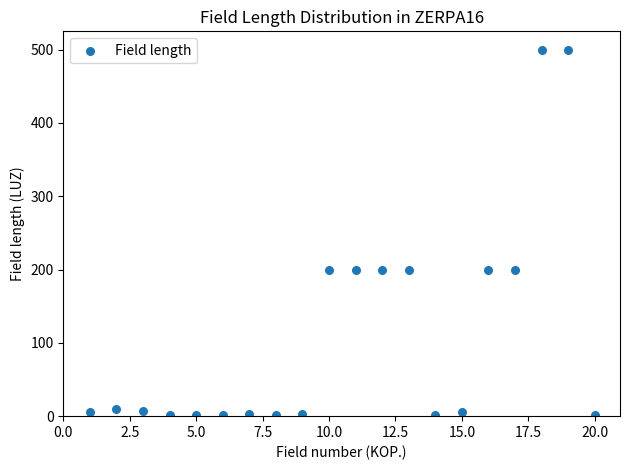

What is the range of X values (max minus min)?

19